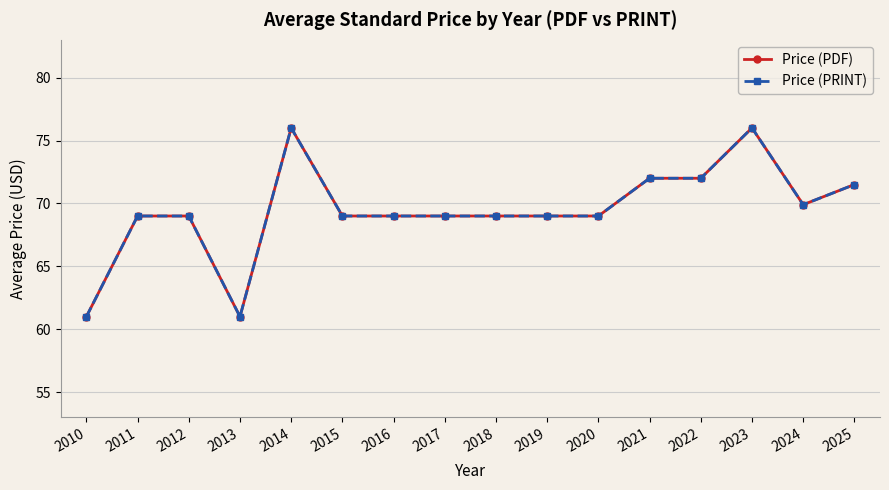

Is this an area chart (filled region under the line)?

No